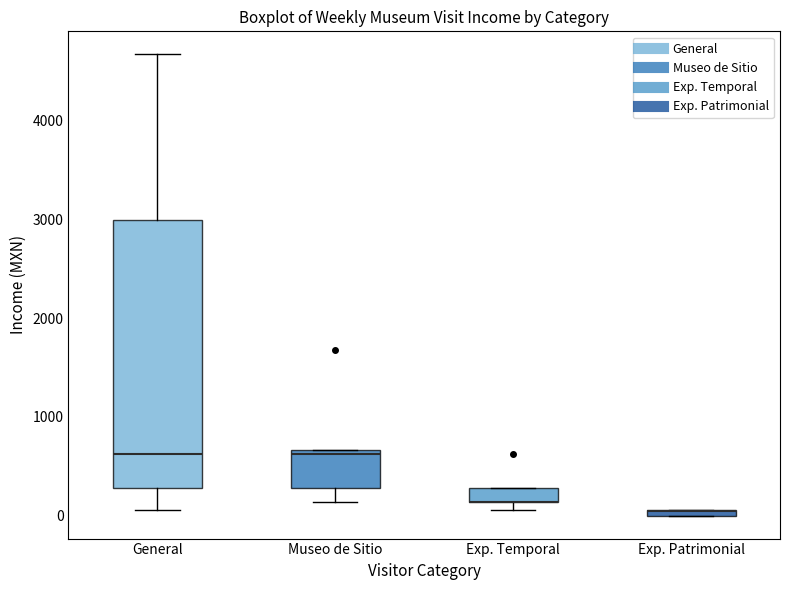

Where is the upper edge of the box for Exp. Patrimonial on the y-axis? The values are not printed on the chart, so give them approximately, as read against the axis.

100